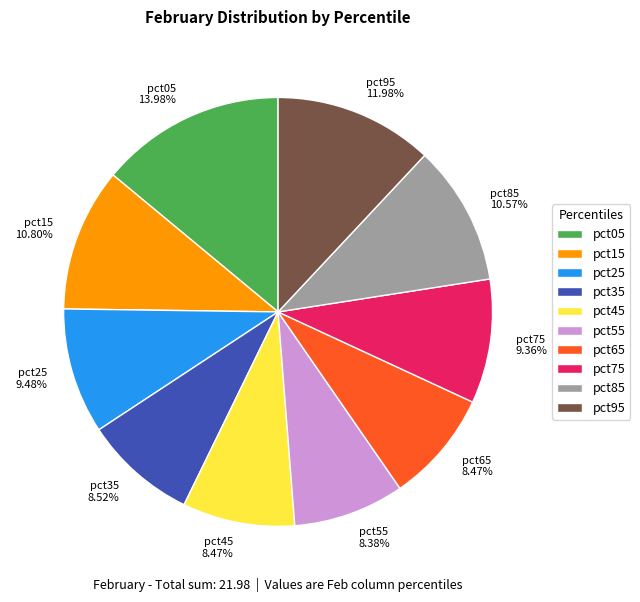

To the nearest percent, what percentage of the pie is pct75?

9%